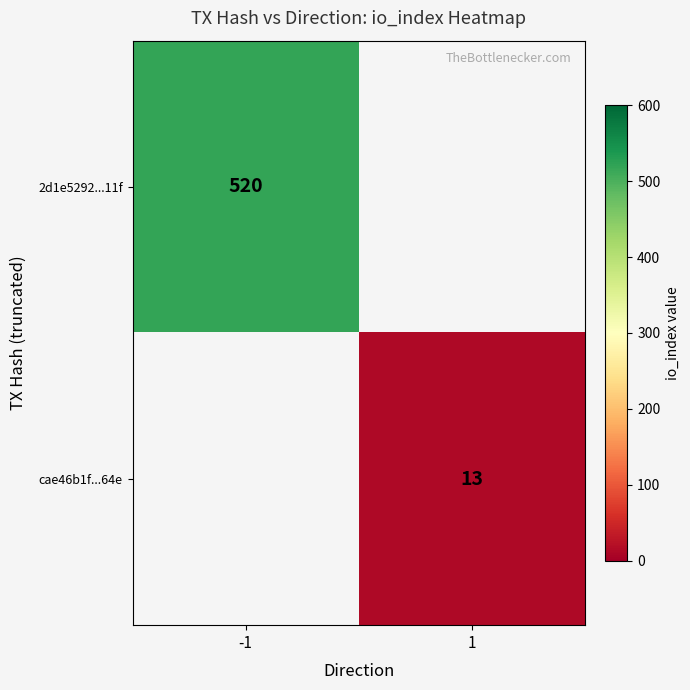

Is it true that cae46b1f...64e equals 13 at 1?

True